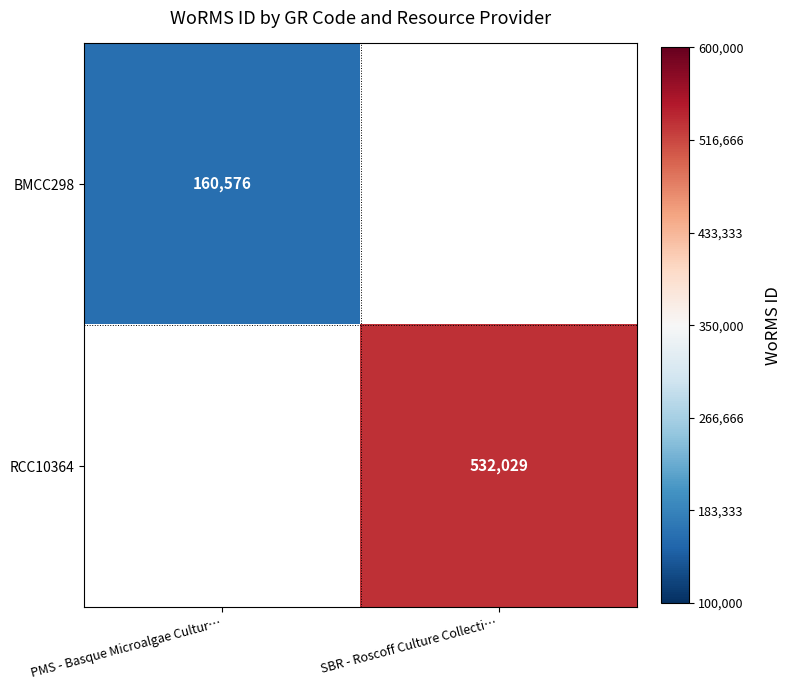

True or false: BMCC298 has a value of 160576 at PMS - Basque Microalgae Cultur….

True